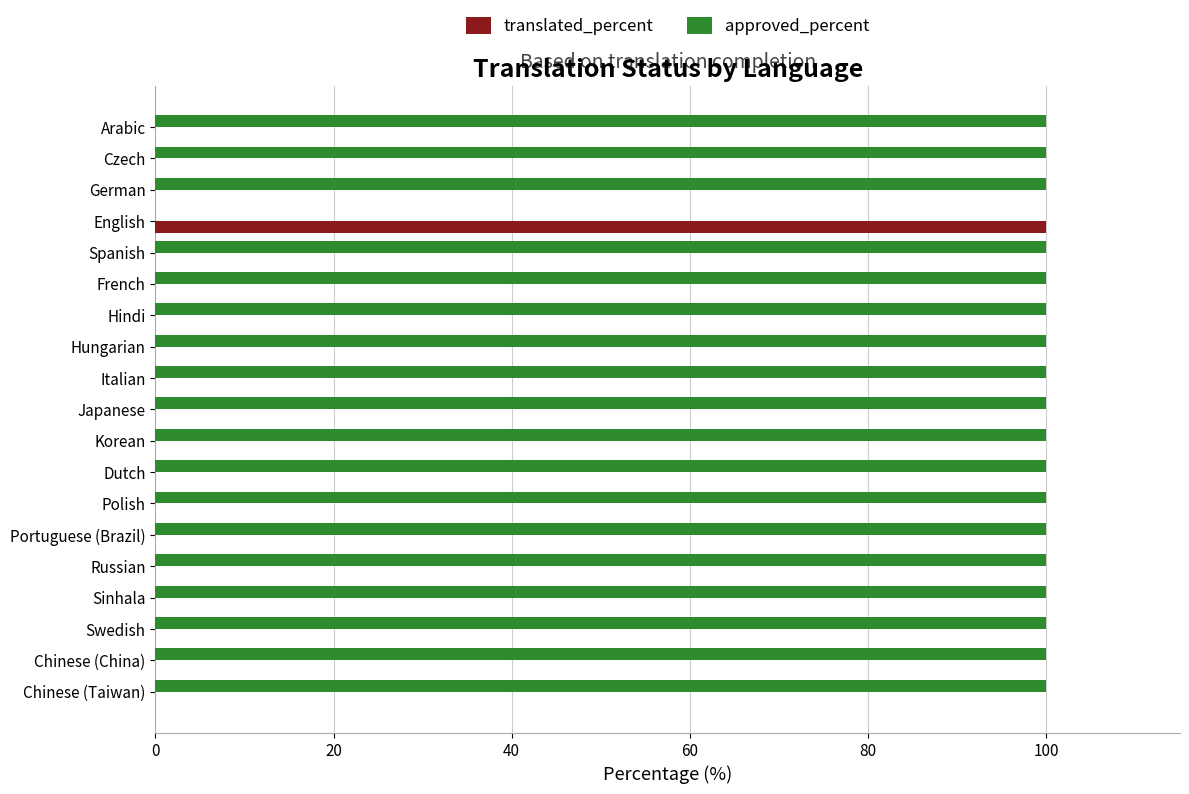

Is the value of approved_percent at French greater than the value of translated_percent at Sinhala?

Yes